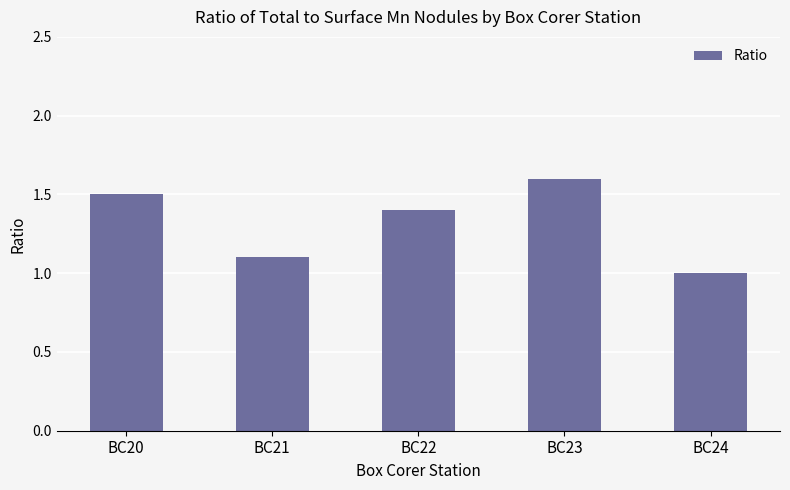

Reading right to left, extract all data points from this chart.

BC24=1.0	BC23=1.6	BC22=1.4	BC21=1.1	BC20=1.5